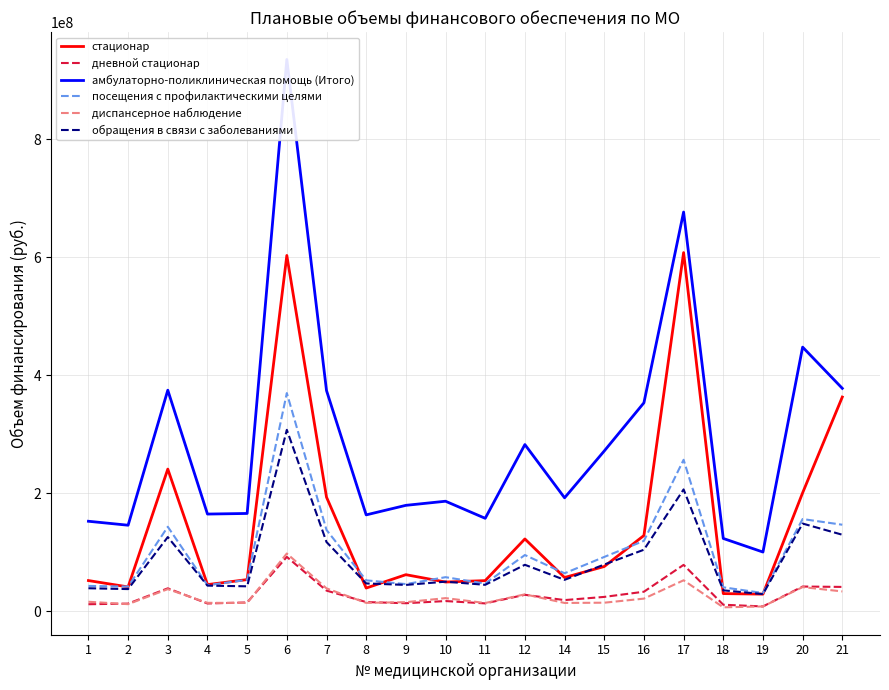

Which series has the largest range (max minus min)?

амбулаторно-поликлиническая помощь (Итого)